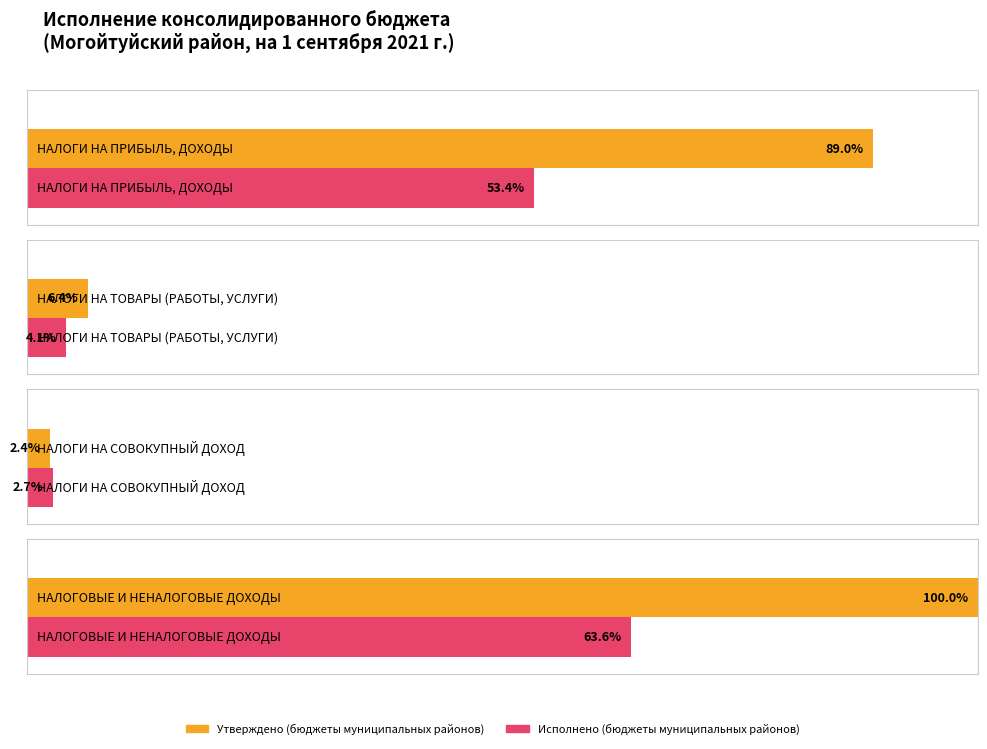

Between НАЛОГИ НА ПРИБЫЛЬ, ДОХОДЫ and НАЛОГИ НА СОВОКУПНЫЙ ДОХОД, which series saw the biggest shift?

Утверждено (бюджеты муниципальных районов)